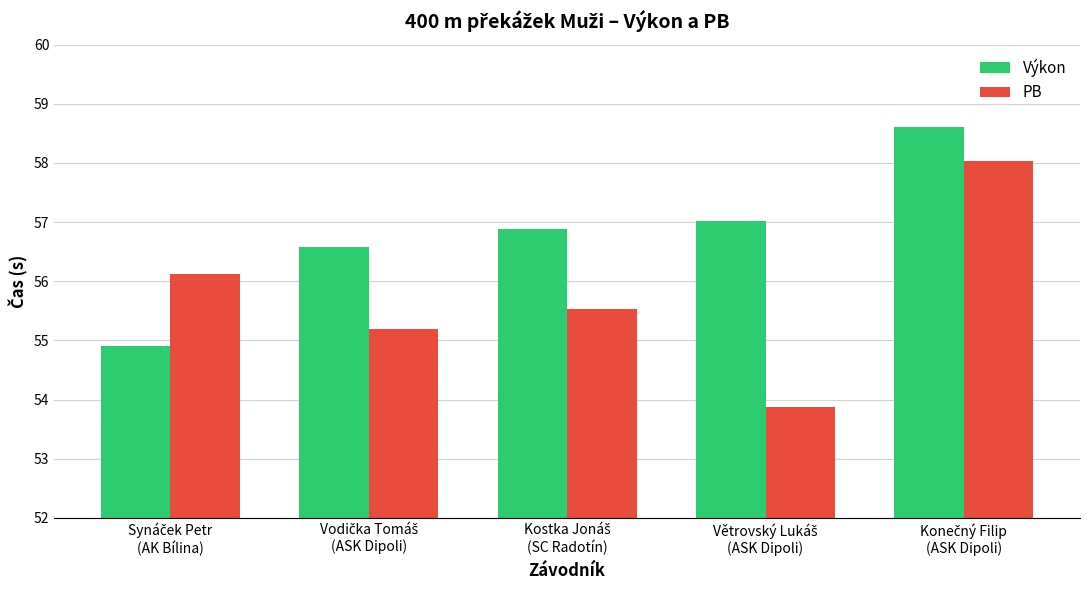

What is the sum of all PB values?

278.8